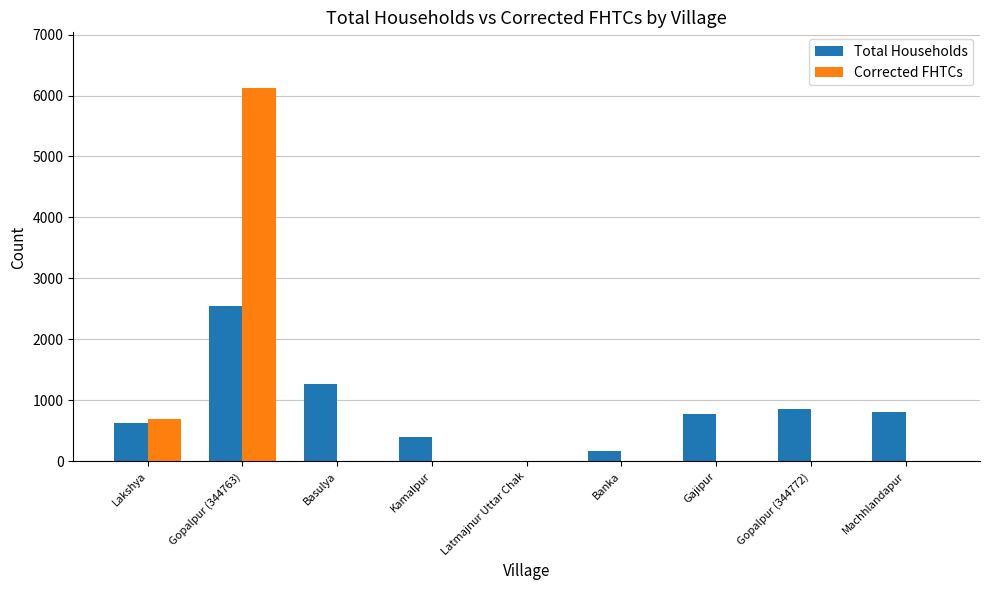

What is the sum of the Corrected FHTCs values at Gopalpur (344763) and Basulya?

6118